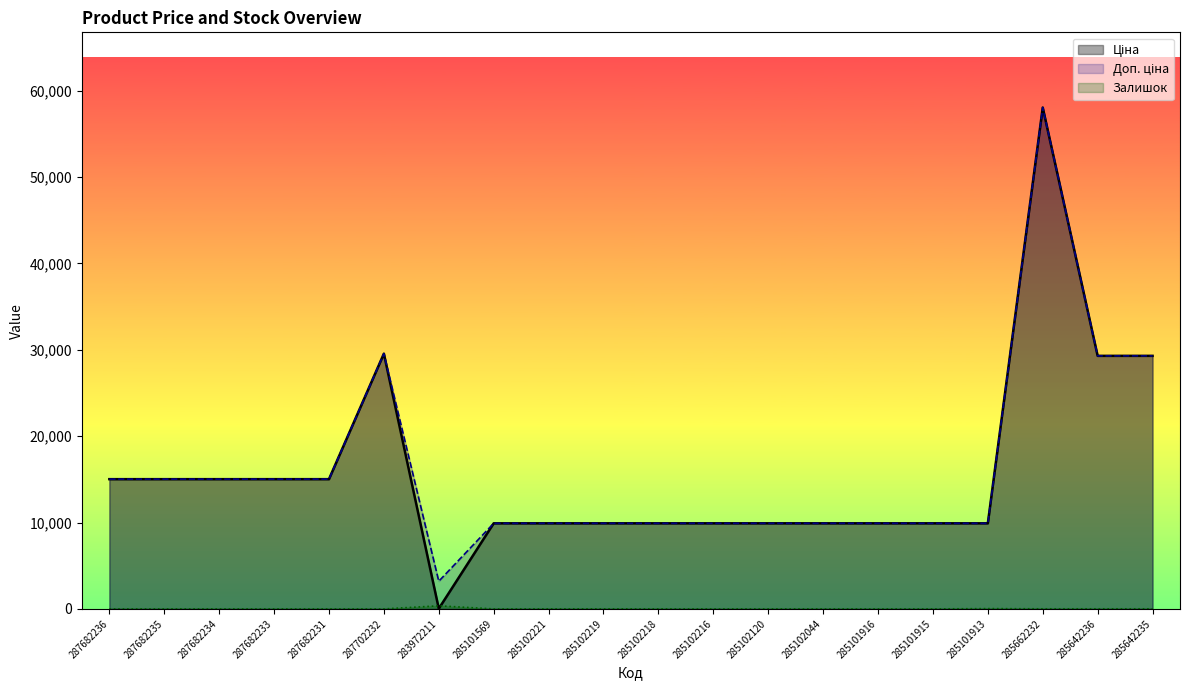

What position from the right is 285102221?

12